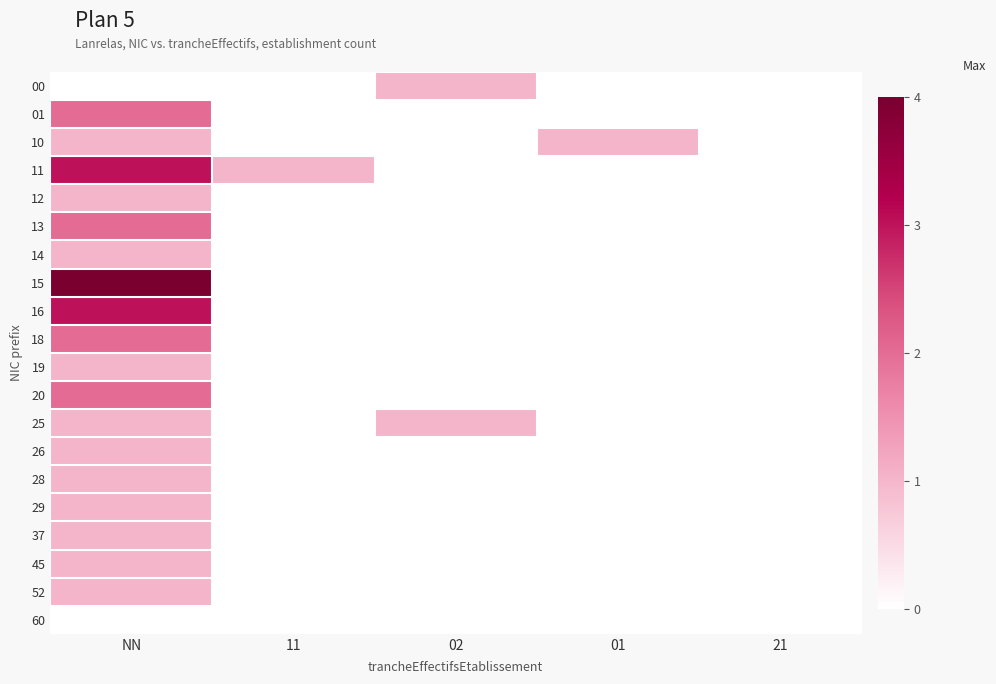

Reading right to left, list all the values displayed in this chart.

00: 21=0	01=0	02=1	11=0	NN=0
01: 21=0	01=0	02=0	11=0	NN=2
10: 21=0	01=1	02=0	11=0	NN=1
11: 21=0	01=0	02=0	11=1	NN=3
12: 21=0	01=0	02=0	11=0	NN=1
13: 21=0	01=0	02=0	11=0	NN=2
14: 21=0	01=0	02=0	11=0	NN=1
15: 21=0	01=0	02=0	11=0	NN=4
16: 21=0	01=0	02=0	11=0	NN=3
18: 21=0	01=0	02=0	11=0	NN=2
19: 21=0	01=0	02=0	11=0	NN=1
20: 21=0	01=0	02=0	11=0	NN=2
25: 21=0	01=0	02=1	11=0	NN=1
26: 21=0	01=0	02=0	11=0	NN=1
28: 21=0	01=0	02=0	11=0	NN=1
29: 21=0	01=0	02=0	11=0	NN=1
37: 21=0	01=0	02=0	11=0	NN=1
45: 21=0	01=0	02=0	11=0	NN=1
52: 21=0	01=0	02=0	11=0	NN=1
60: 21=0	01=0	02=0	11=0	NN=0